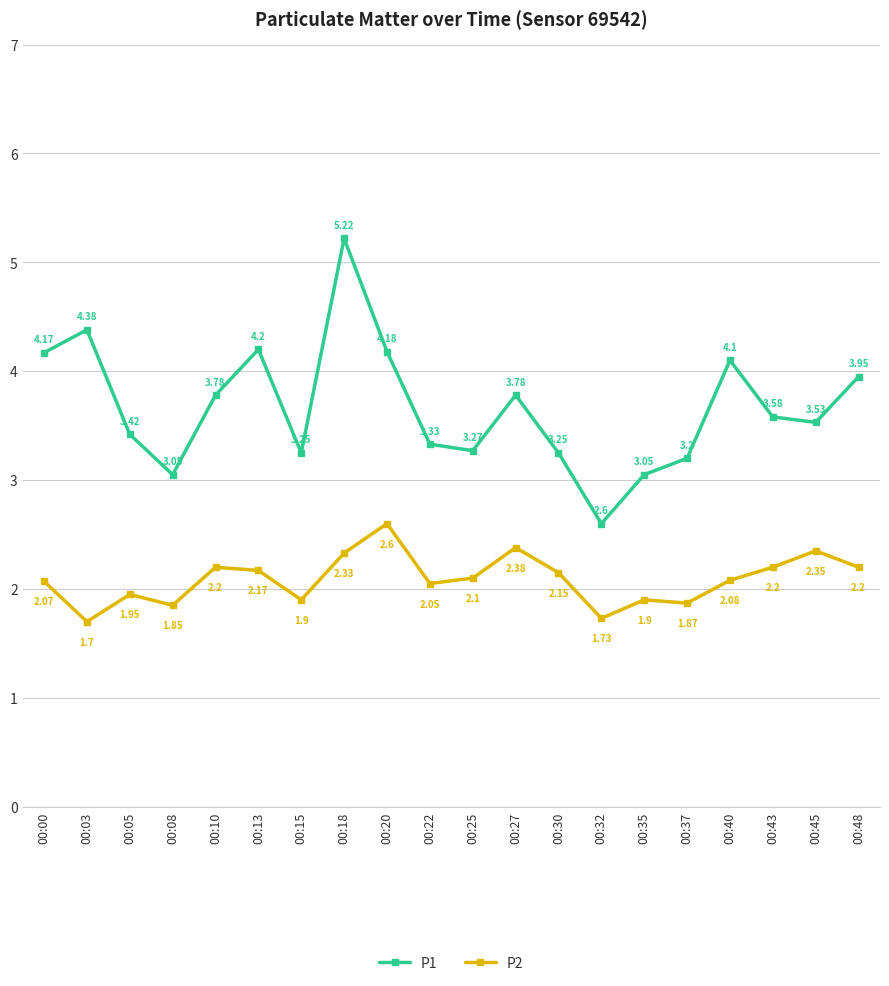

What is the sum of all P1 values?

73.3